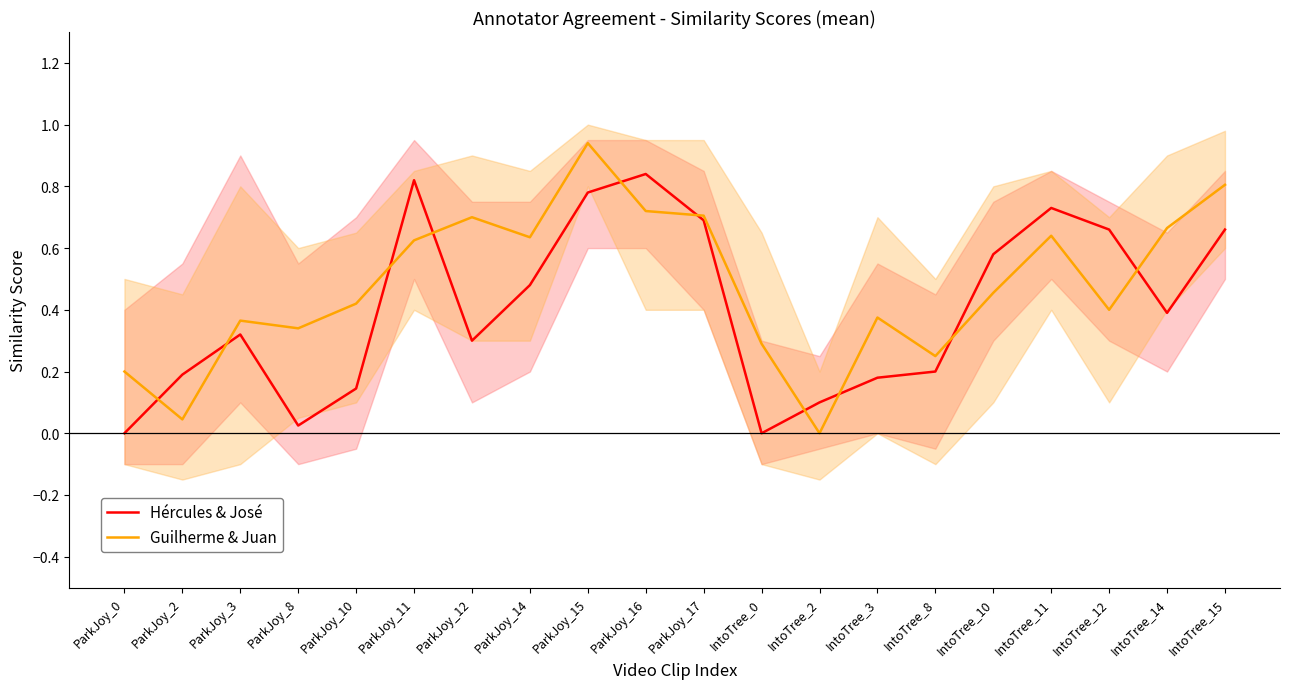

What is the sum of all Hércules & José values?

8.1